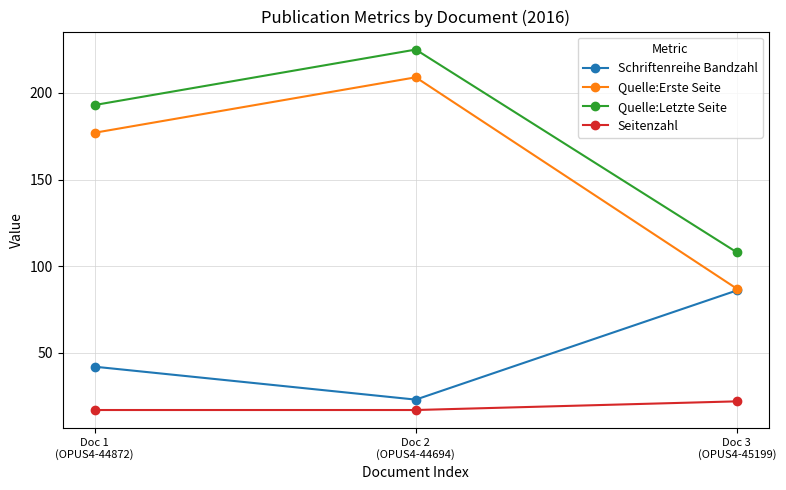

Is it true that Schriftenreihe Bandzahl equals 23 at Doc 2
(OPUS4-44694)?

True